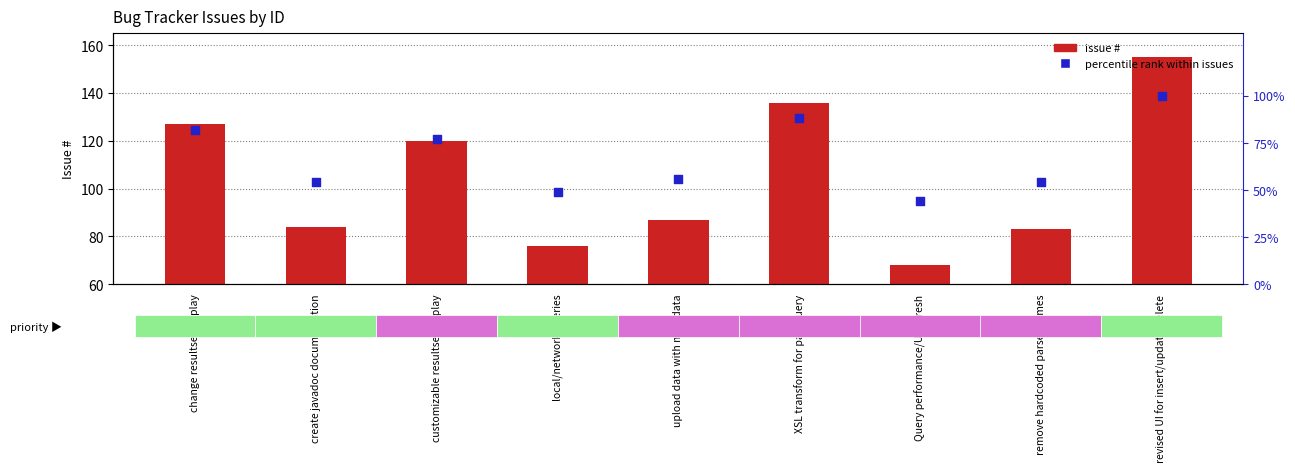

Which series has the largest Y range (max minus min)?

#